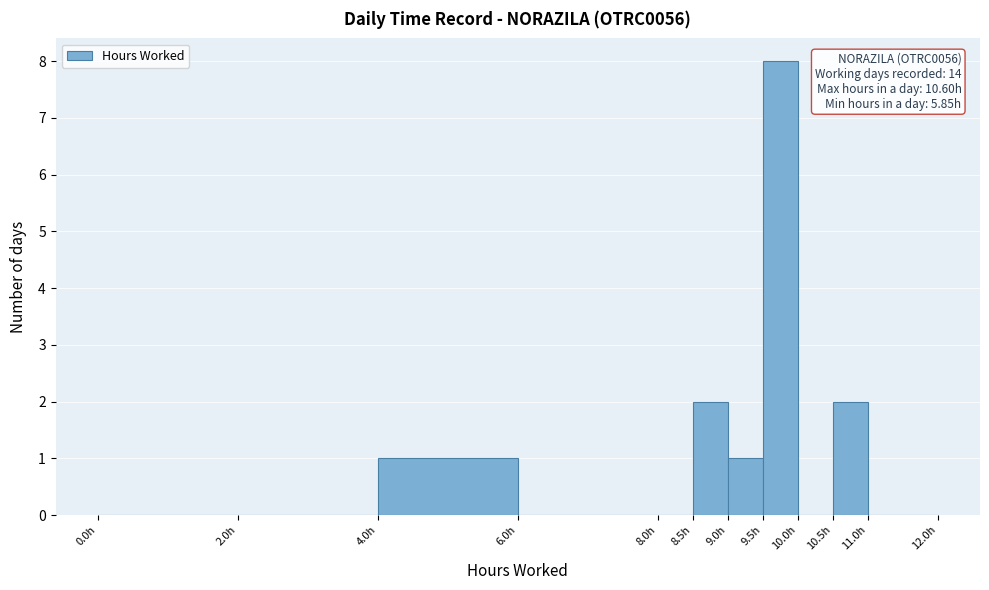

Which range on the x-axis has the tallest bar?

9.5 to 10.0